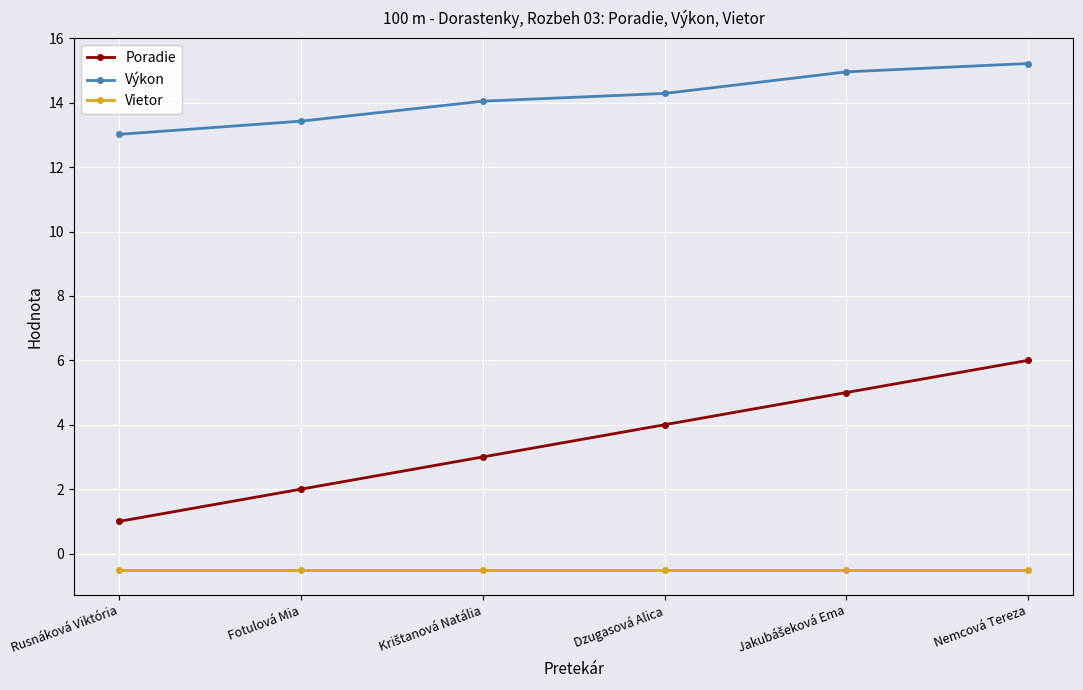

Reading left to right, extract all data points from this chart.

Poradie: 1.0	2.0	3.0	4.0	5.0	6.0
Výkon: 13.0	13.4	14.1	14.3	15.0	15.2
Vietor: -0.5	-0.5	-0.5	-0.5	-0.5	-0.5